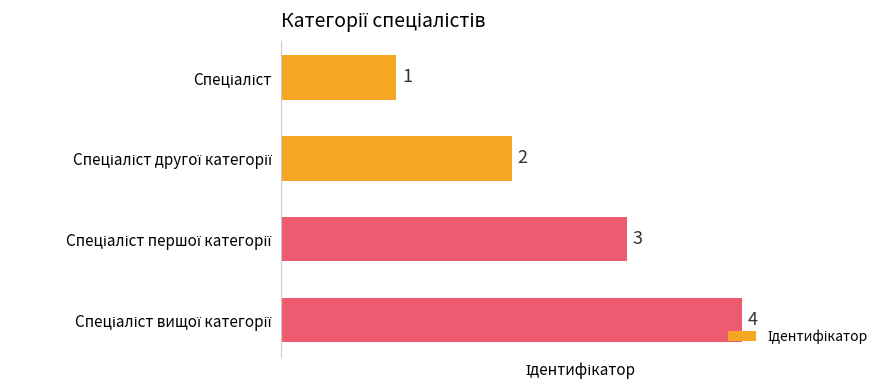

What is the greatest value displayed?

4